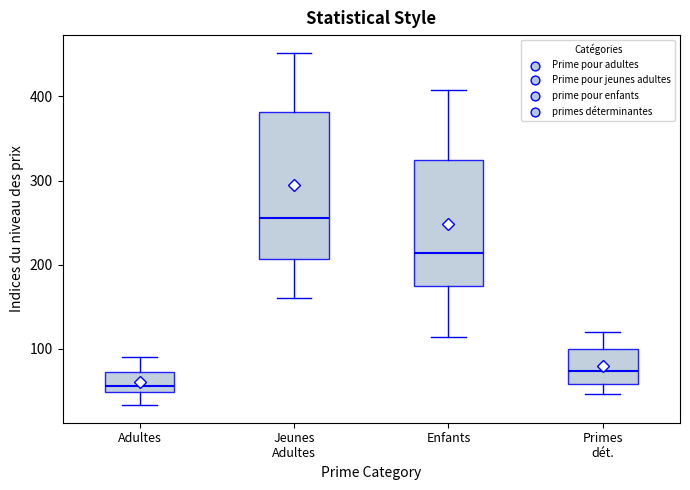

Which box is the tallest, from its lower edge to its upper edge?

Jeunes Adultes